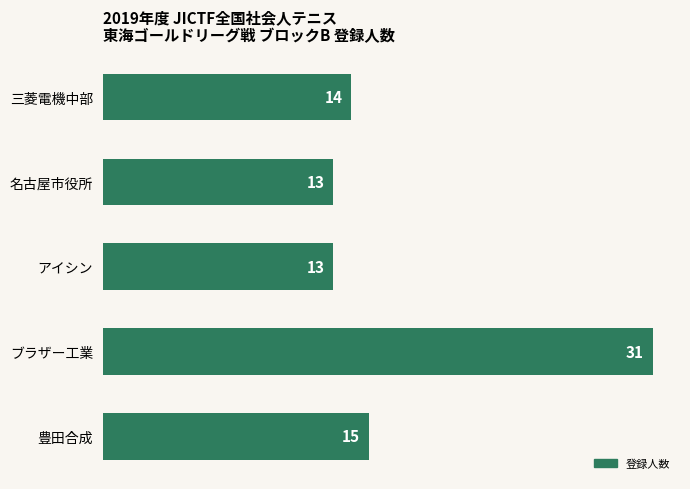

The value at 名古屋市役所 is 22. True or false?

False